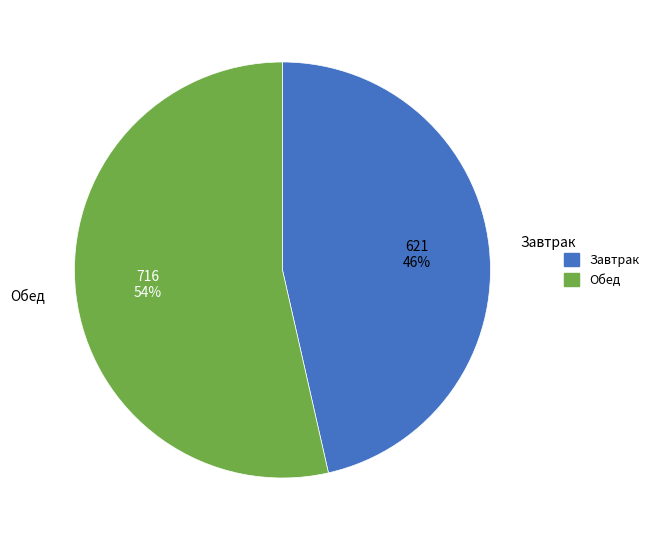

To the nearest percent, what portion does Завтрак represent?

46%